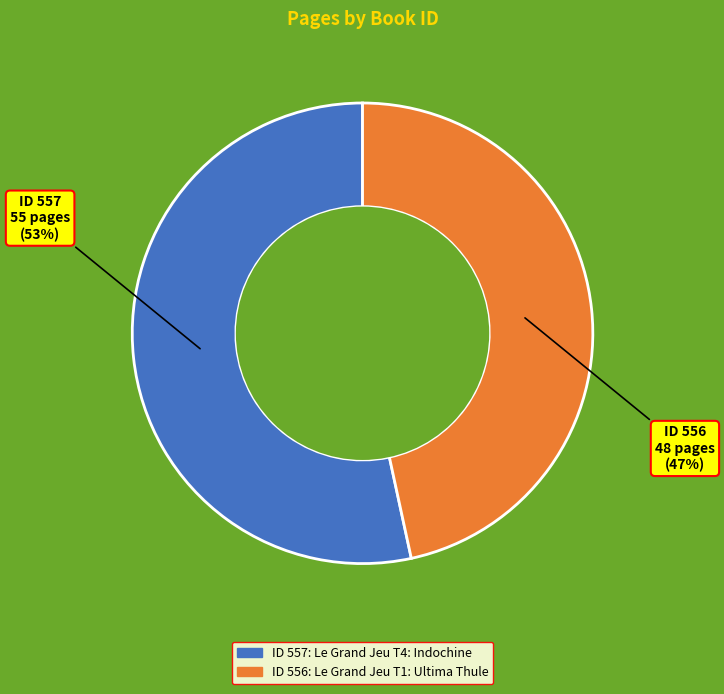

Combined, do ID 556 and ID 557 account for over 50%?

Yes